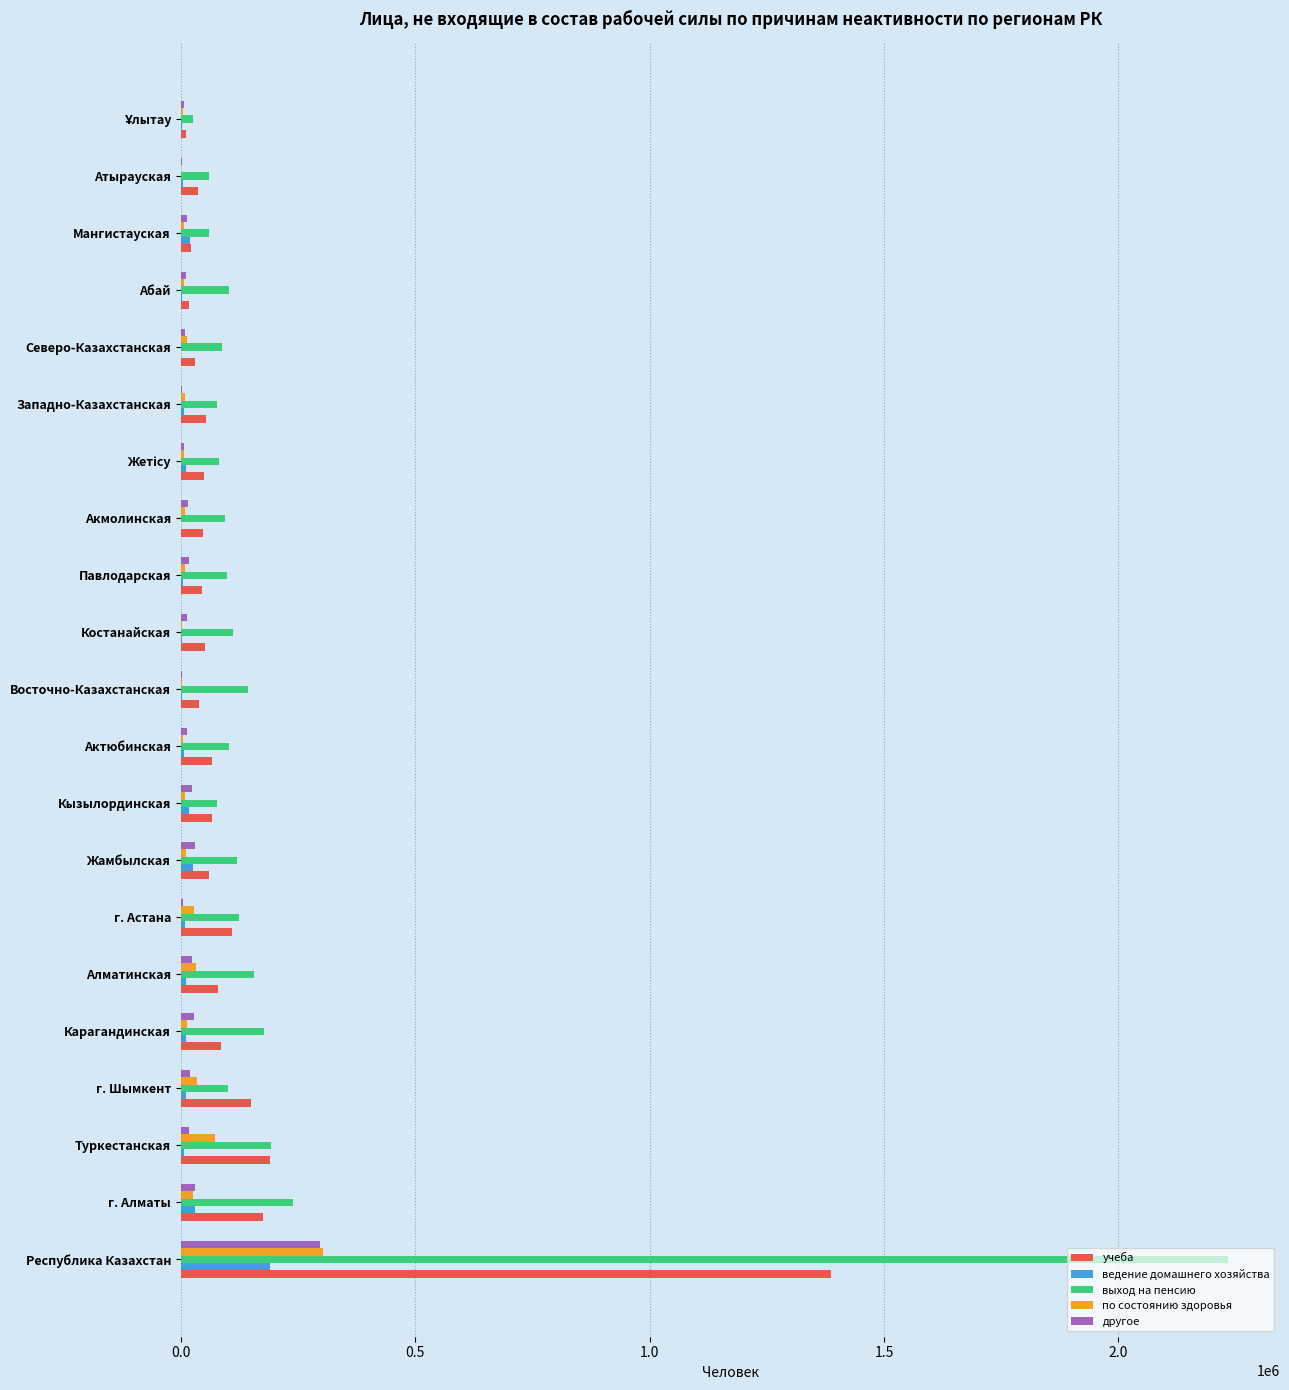

The выход на пенсию series shows 142748 at Восточно-Казахстанская. True or false?

True